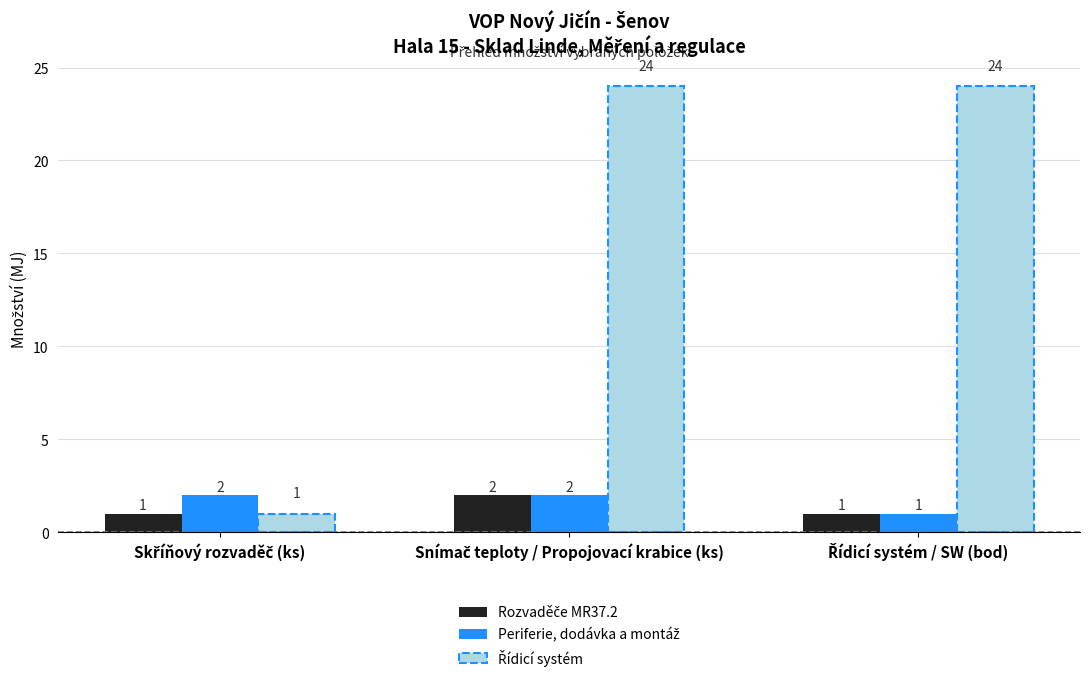

Which series has the largest range (max minus min)?

Řídicí systém